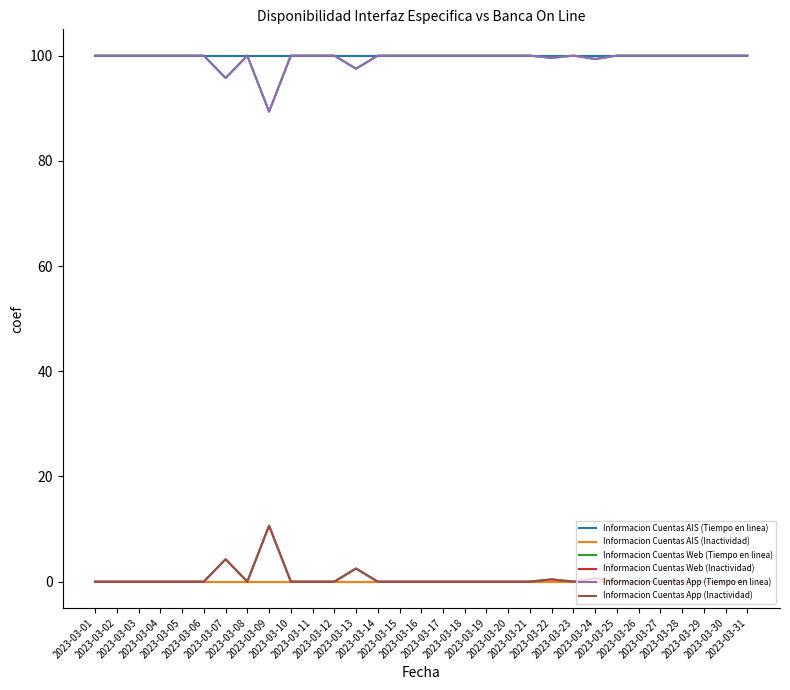

True or false: Informacion Cuentas Web (Tiempo en linea) has more than 1 points higher than both neighbors.

True